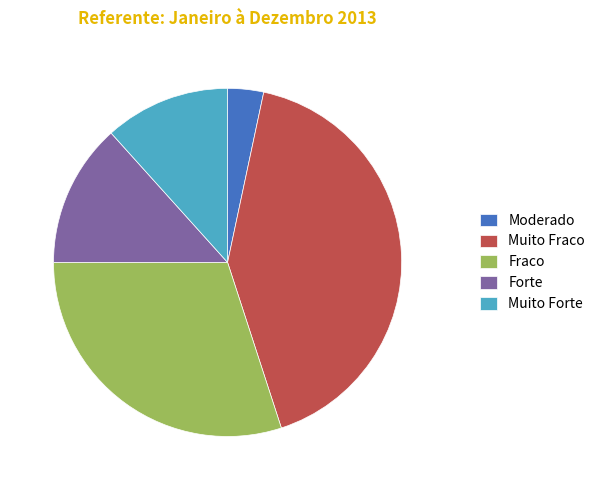

Is the sum of Muito Fraco and Muito Forte greater than half?

Yes